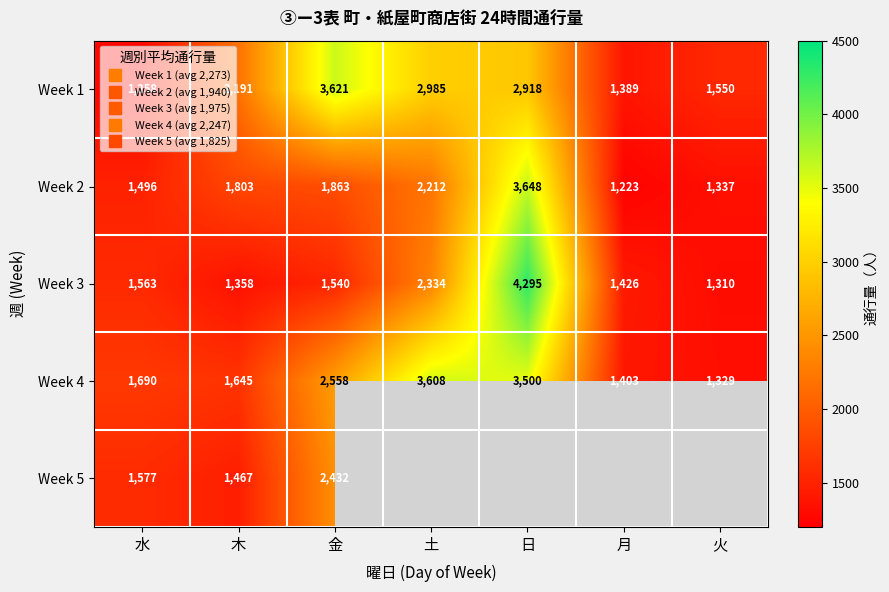

Rank the categories by Week 5 value from lowest to highest.

土, 日, 月, 火, 木, 水, 金